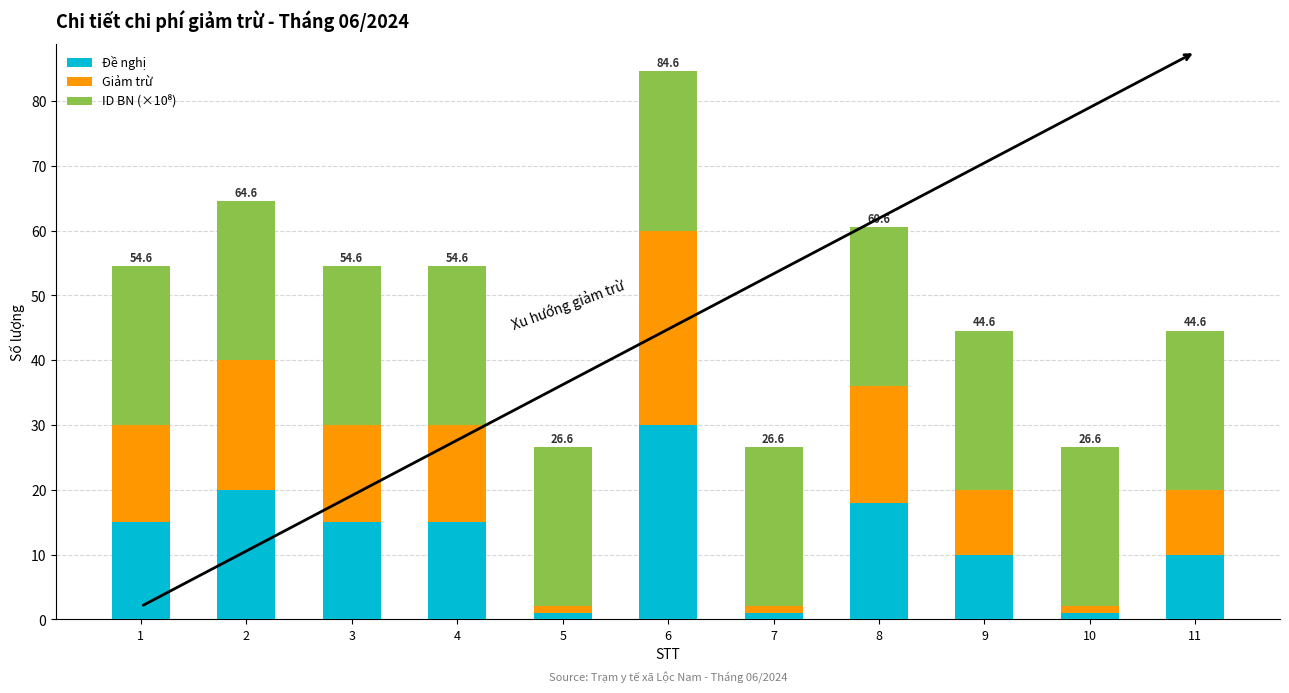

What is the maximum value for Đề nghị?

30.0